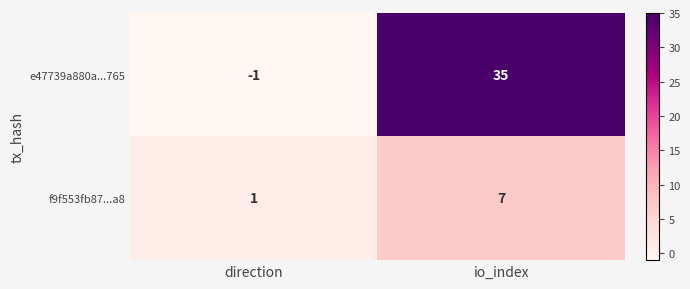

How many values in e47739a880a...765 are above zero?

1